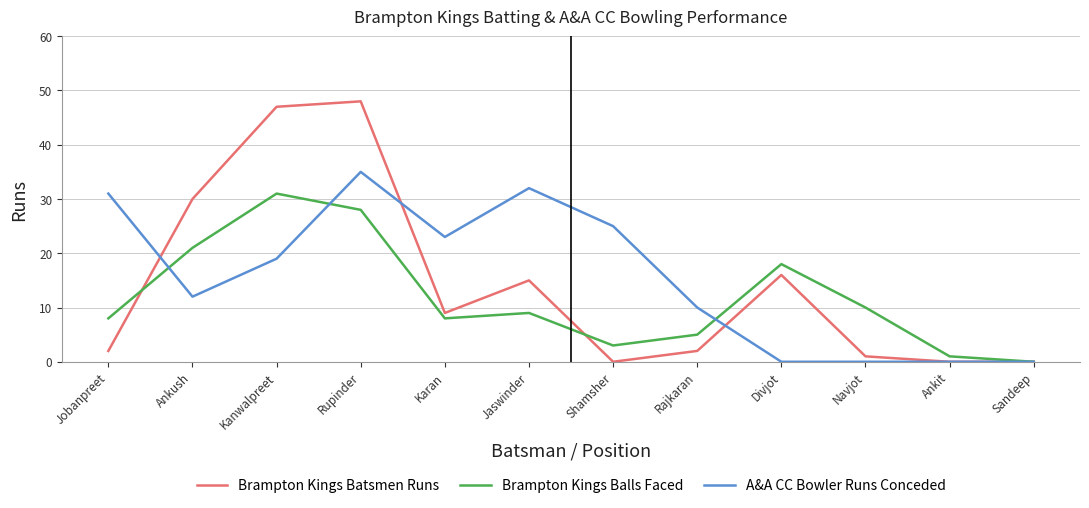

Where does the Brampton Kings Batsmen Runs series first go above 9?

Ankush